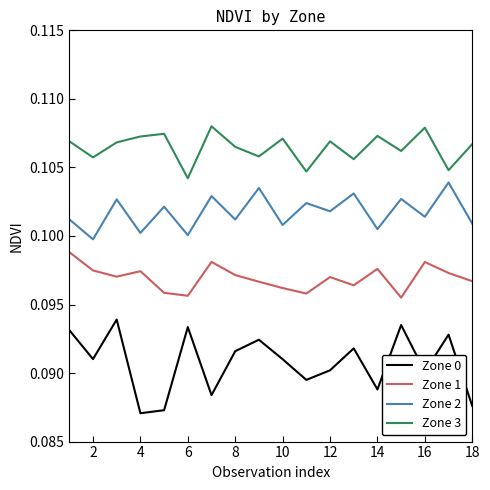

Which series has the largest range (max minus min)?

Zone 0